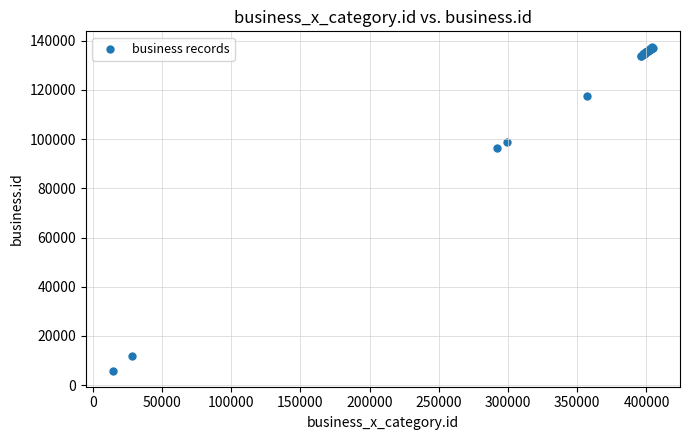

What Y value in the scatter plot is closest to 71576?

96310